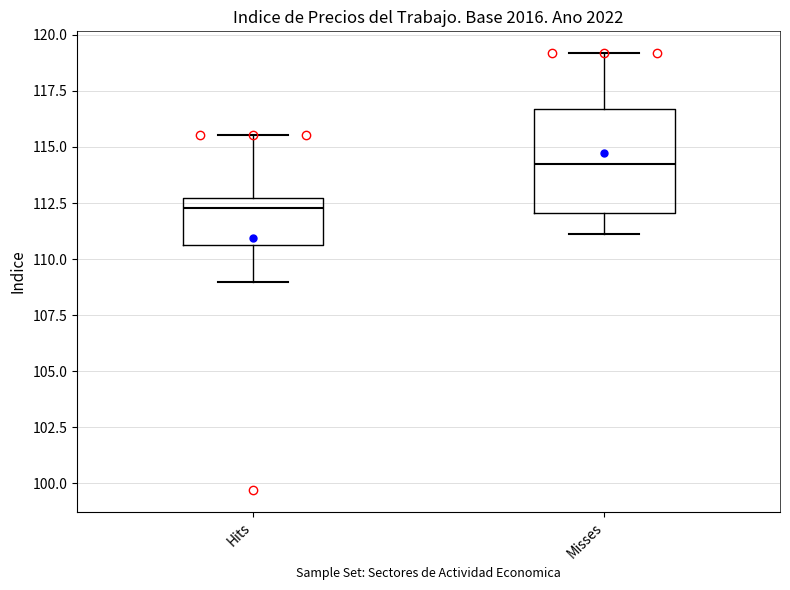

Which box's median line is the highest?

Misses